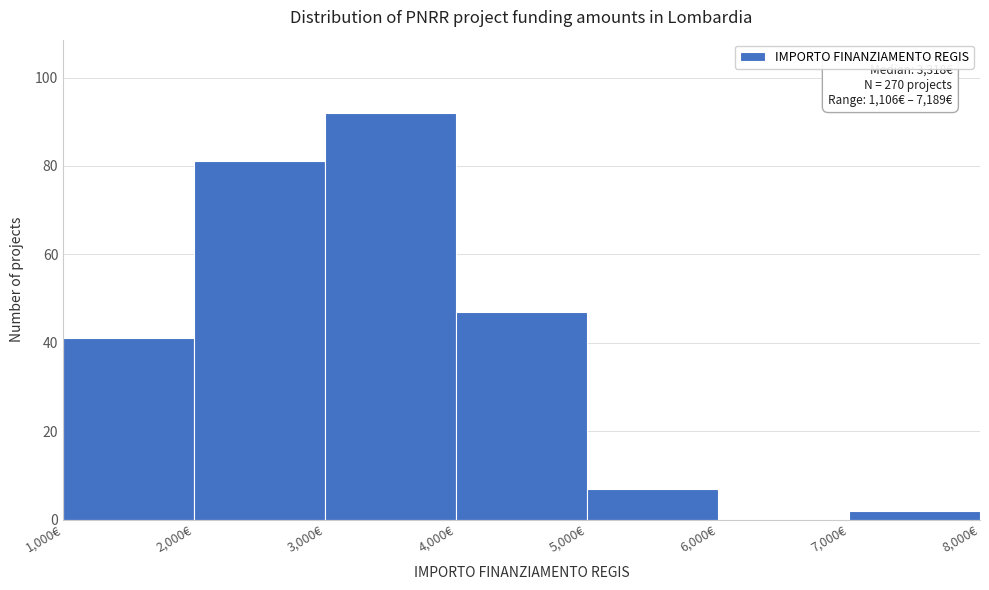

Over which range of the x-axis is the bar tallest?

3000 to 4000